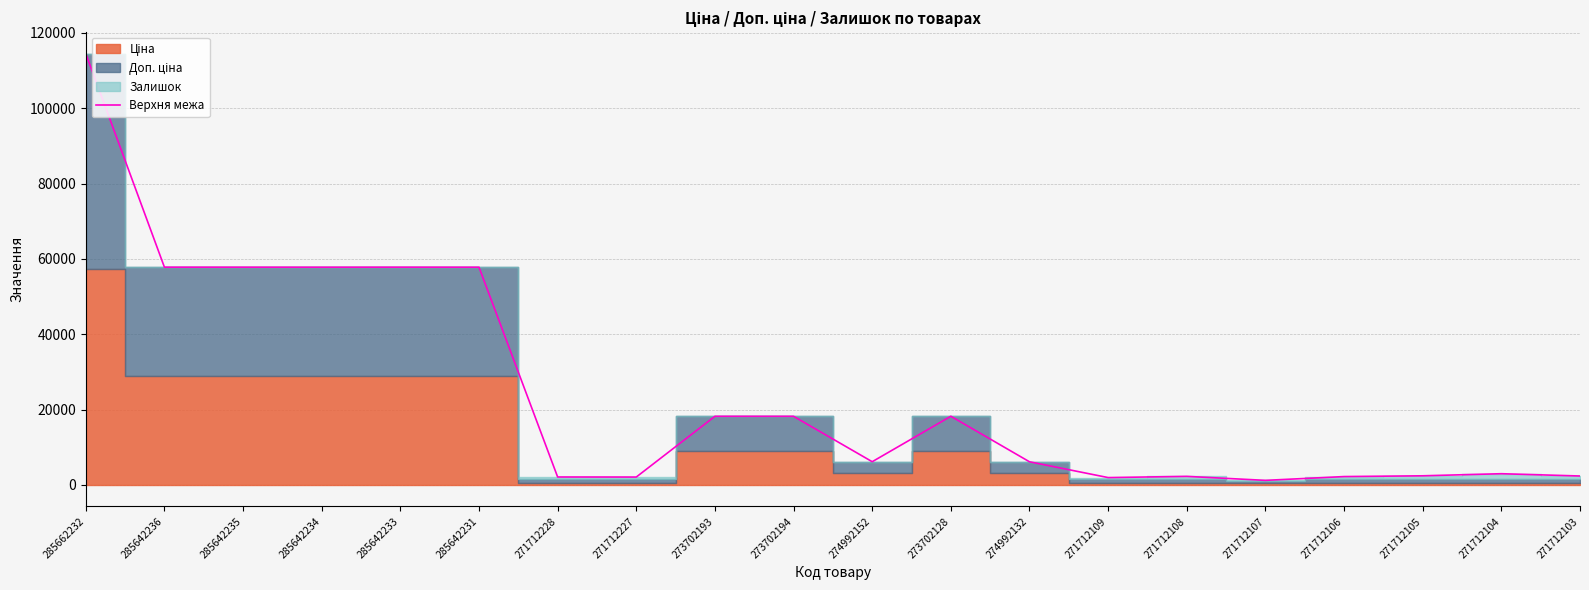

Count the number of categories in the chart.

20